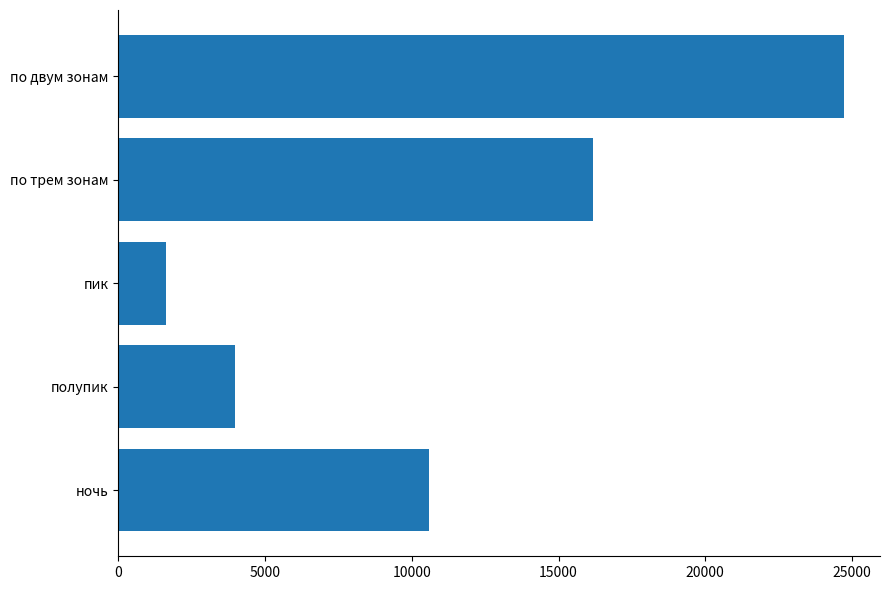

Approximately how many times larger is the value at ночь compared to по трем зонам?

0.7